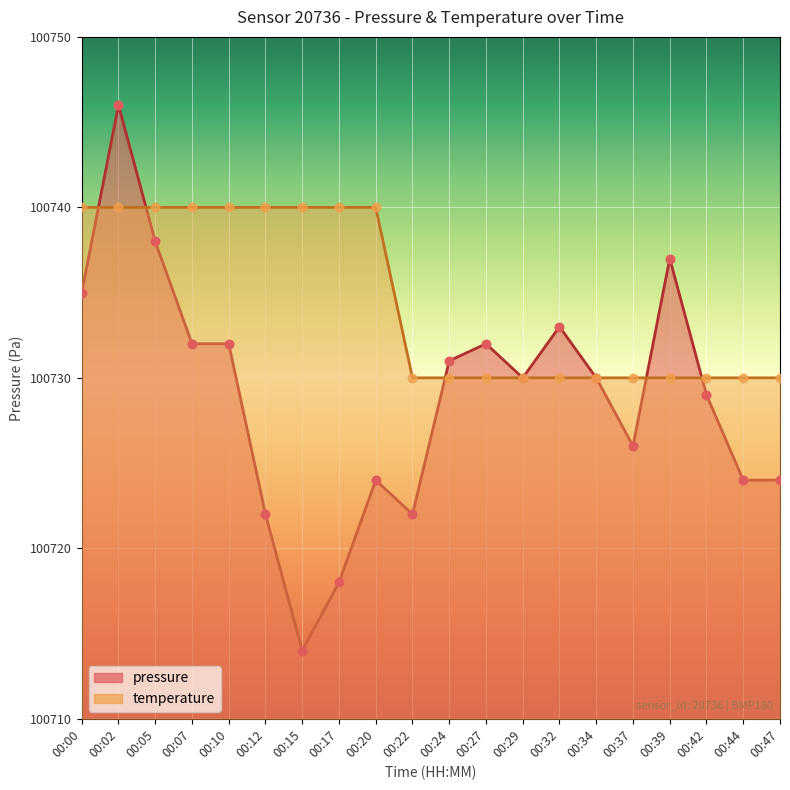

Which series has the largest total across all categories?

temperature